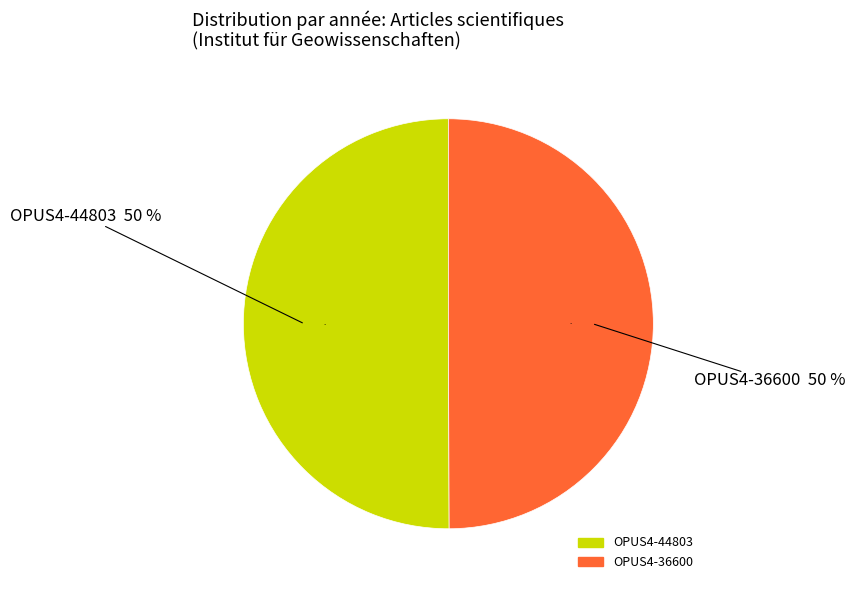

What is the smallest slice in the pie chart?

OPUS4-36600